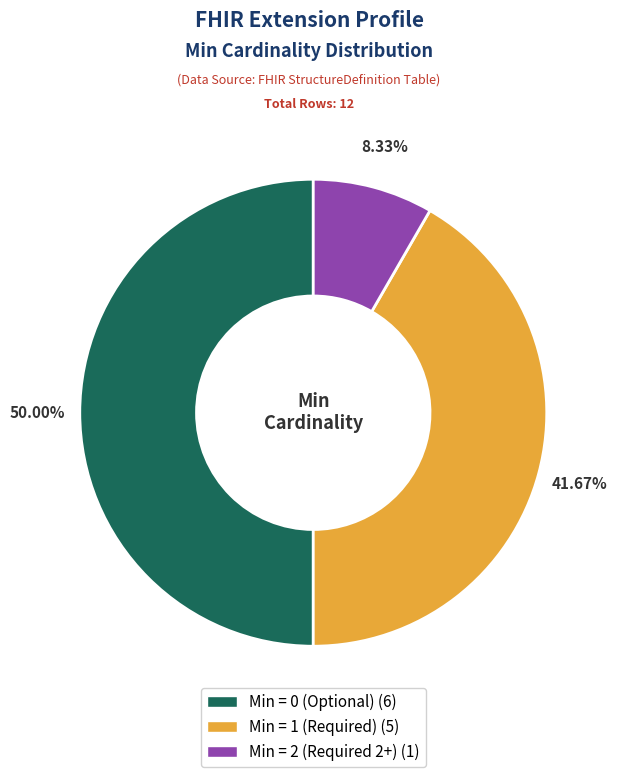

Count the number of slices in the pie.

3